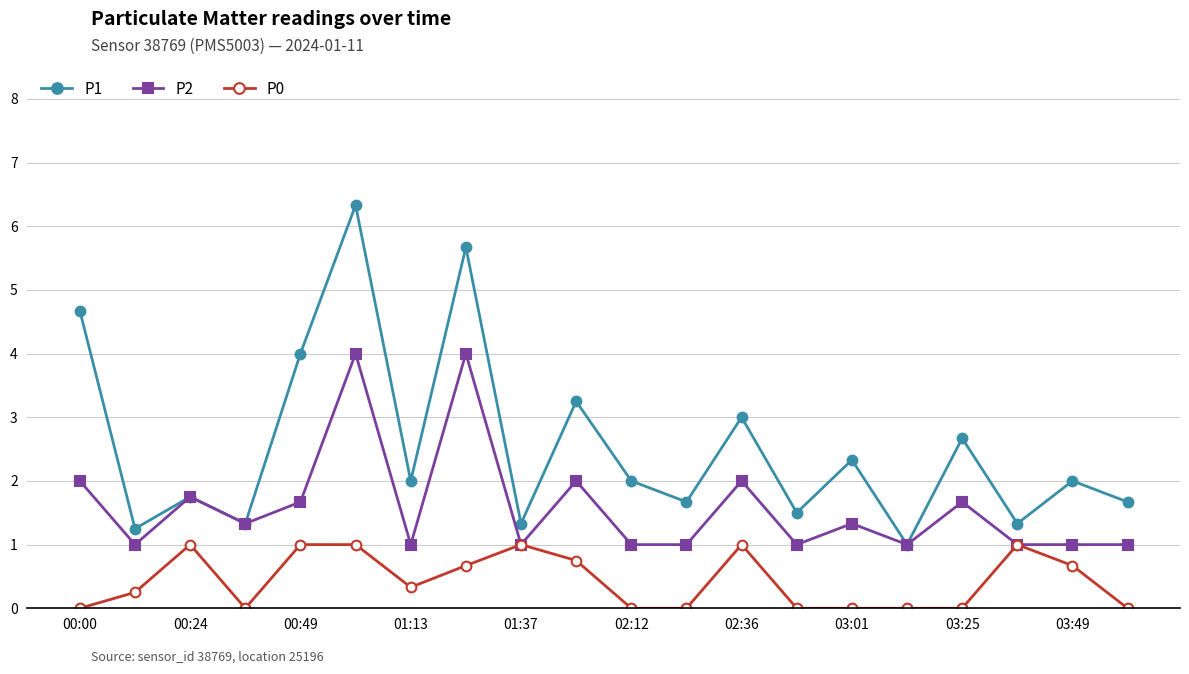

True or false: P1 and P0 cross at least once.

False